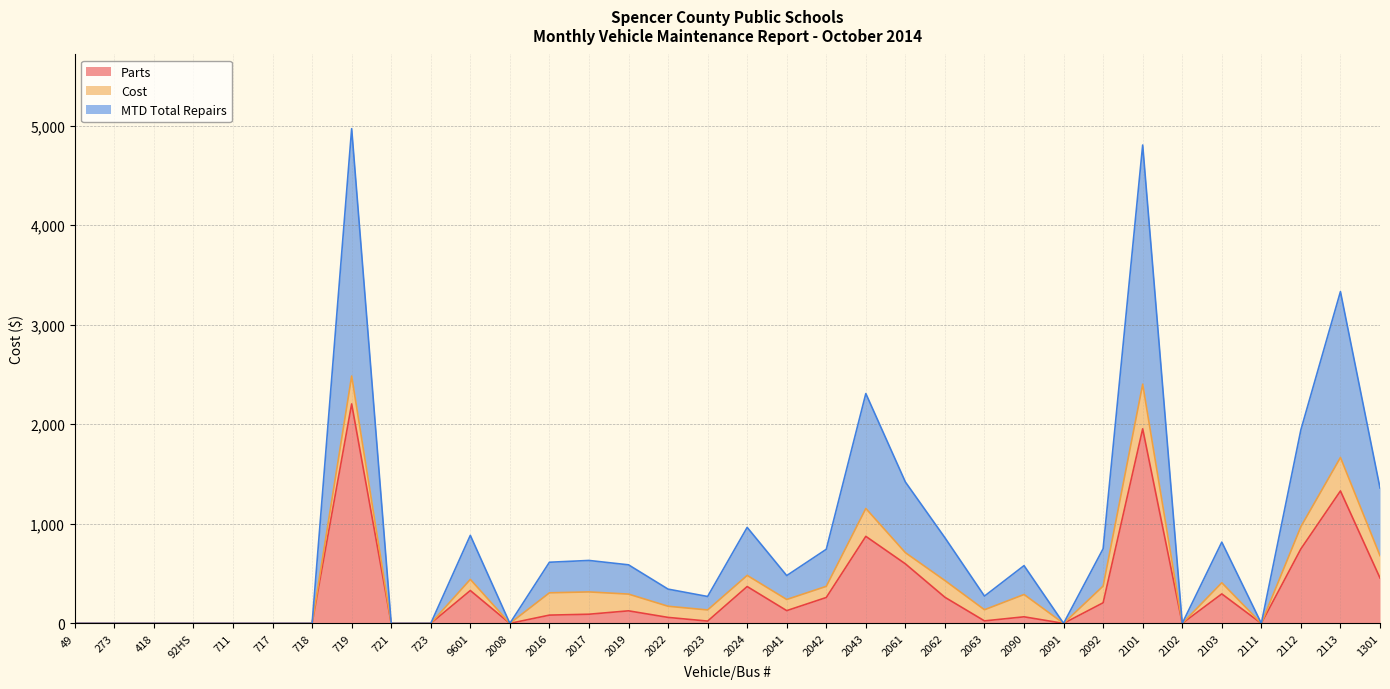

Where is Parts nearest to the value 1102?

2043